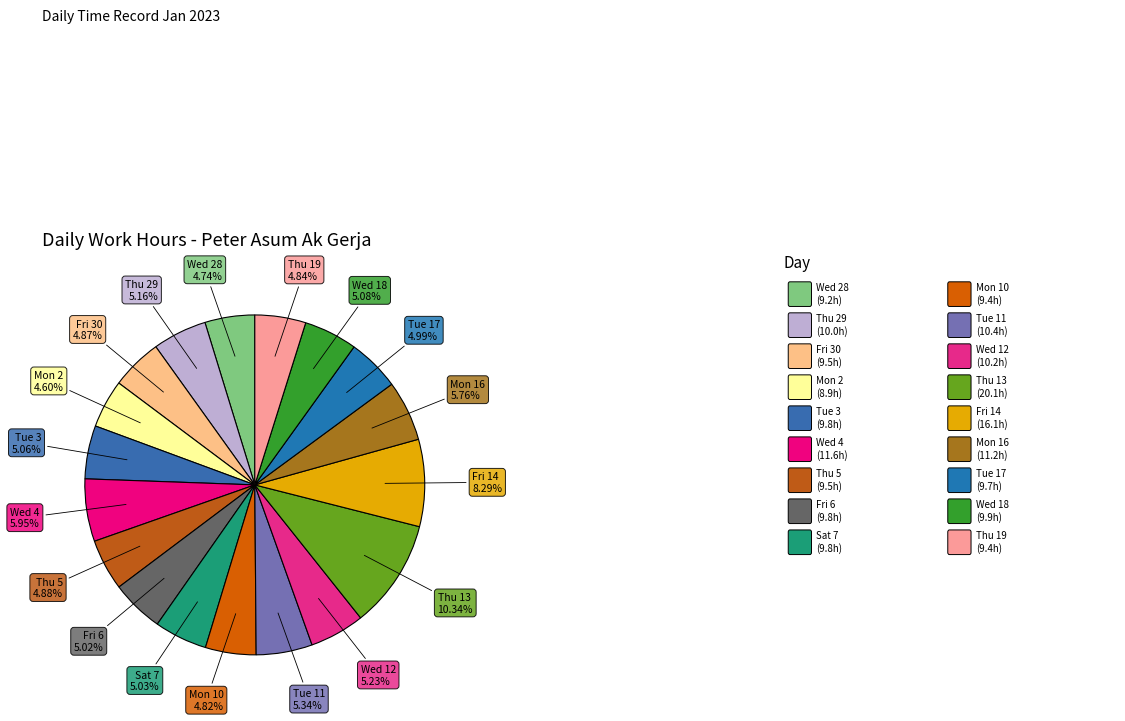

Count the number of slices in the pie.

18